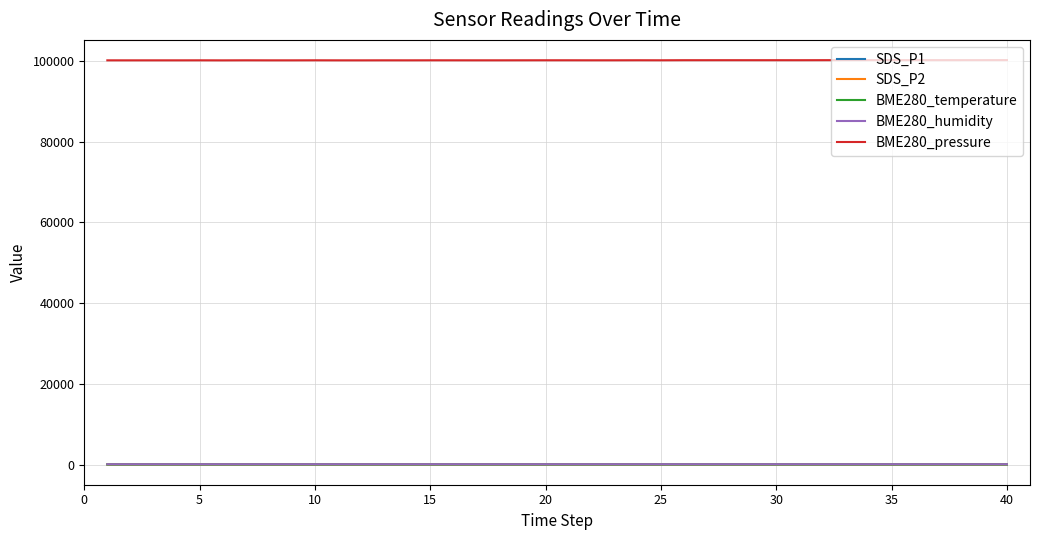

What is the highest value of the BME280_temperature series?

10.6